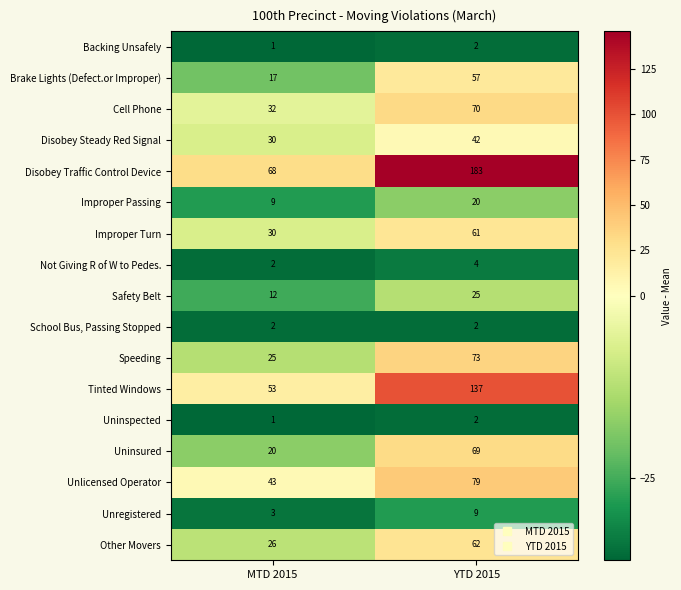

What is the minimum value shown in the chart?

1